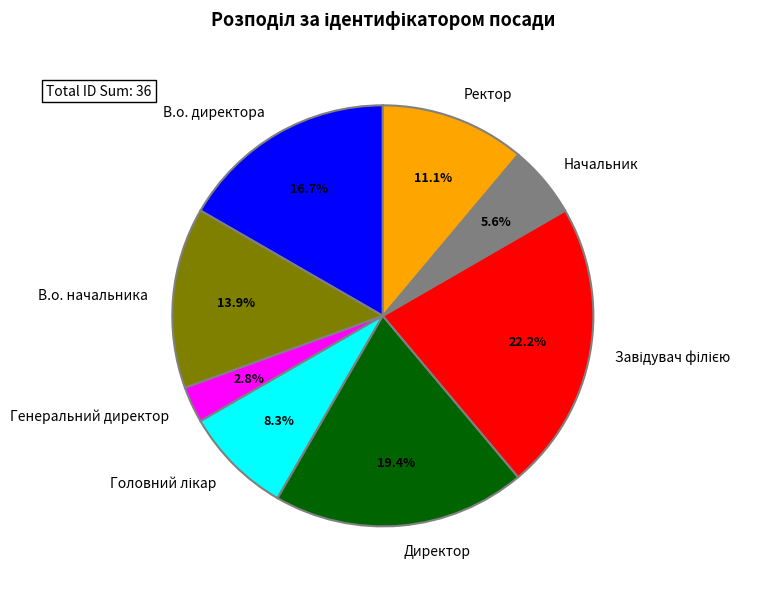

To the nearest percent, what is the combined percentage of Ректор and Начальник?

17%